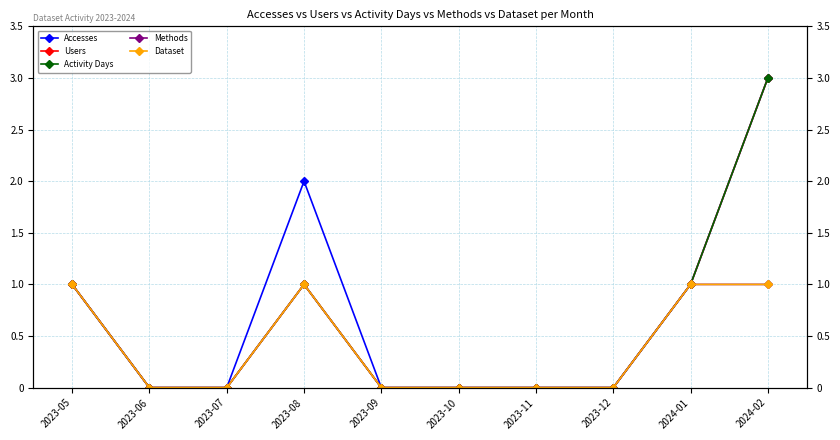

At how many categories does at least one series exceed 0?

4